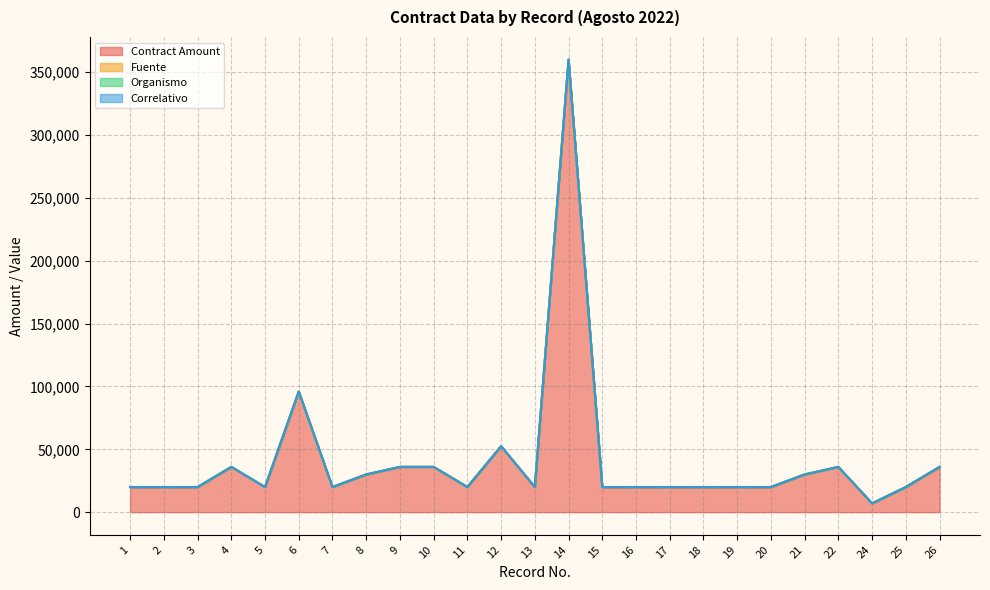

What is the greatest value displayed?

360000